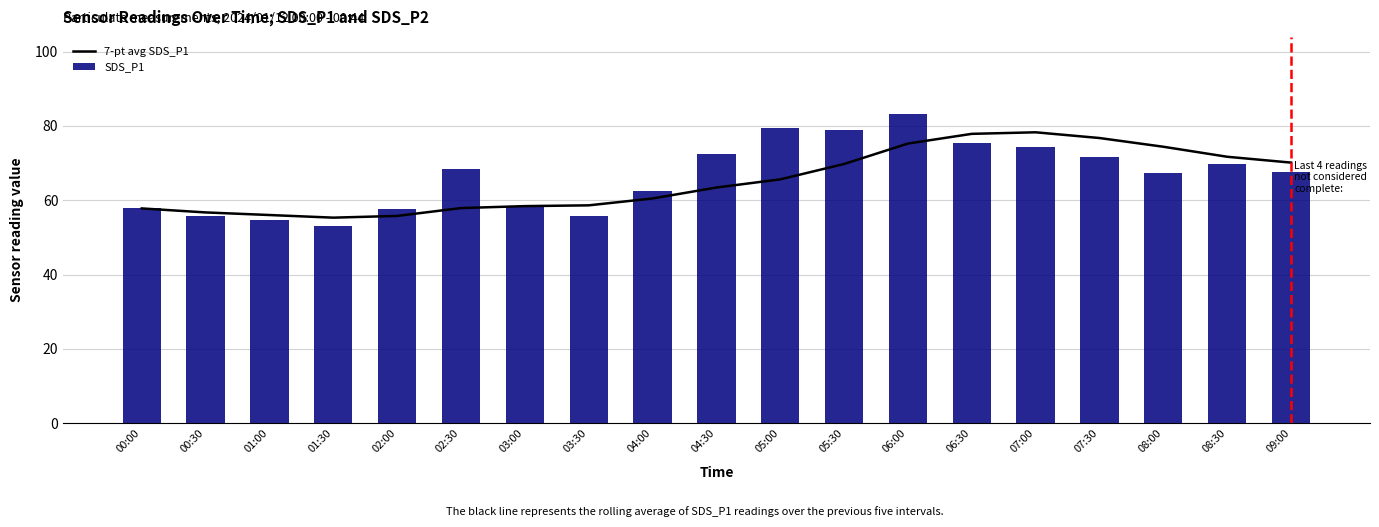

Which category has the highest value in the SDS_P1 series?

06:00